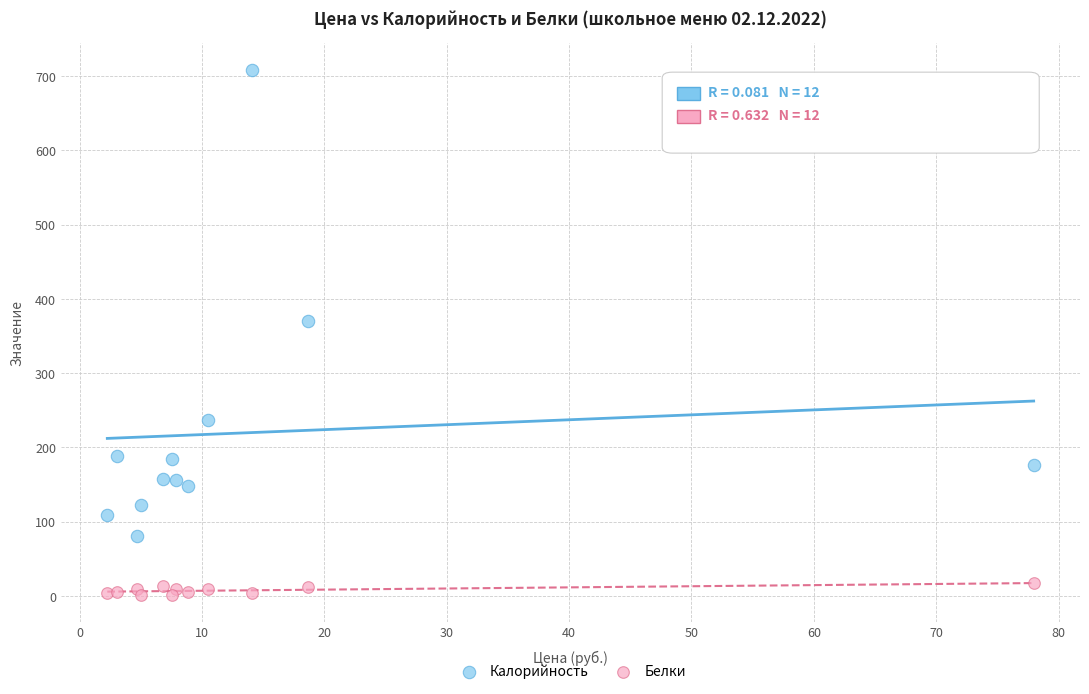

Which series has the widest spread of Y values?

Калорийность